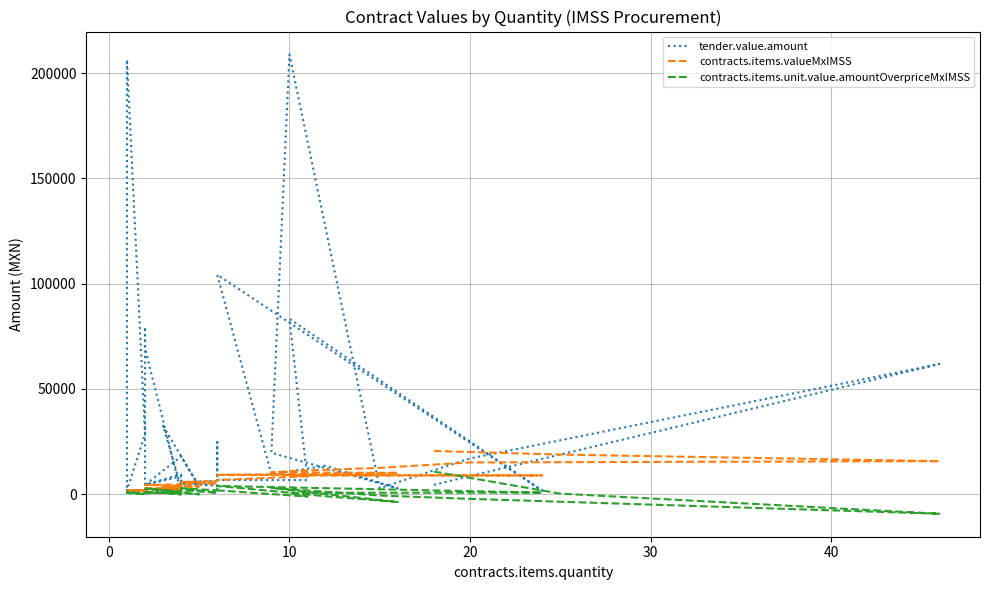

What are all the series names shown in the legend?

tender.value.amount, contracts.items.valueMxIMSS, contracts.items.unit.value.amountOverpriceMxIMSS